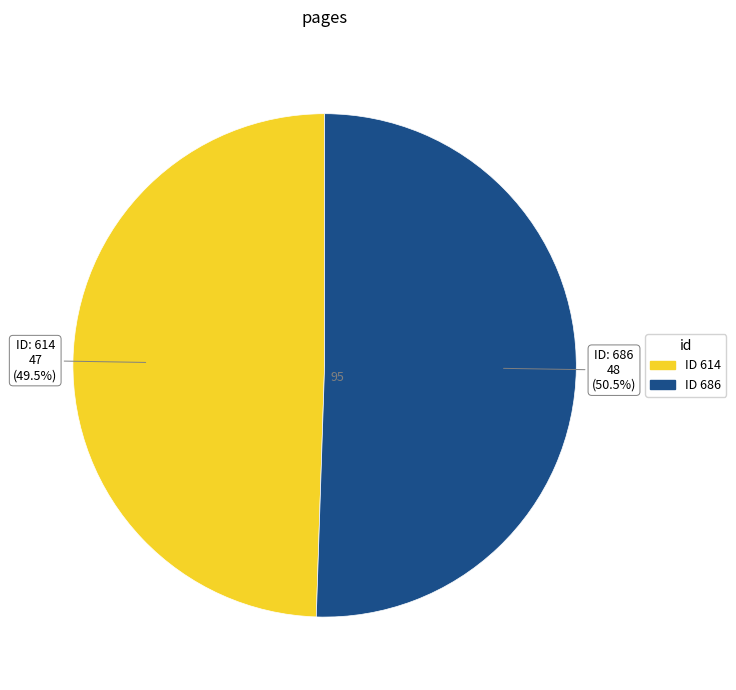

Is there any slice that represents more than half of the pie?

Yes